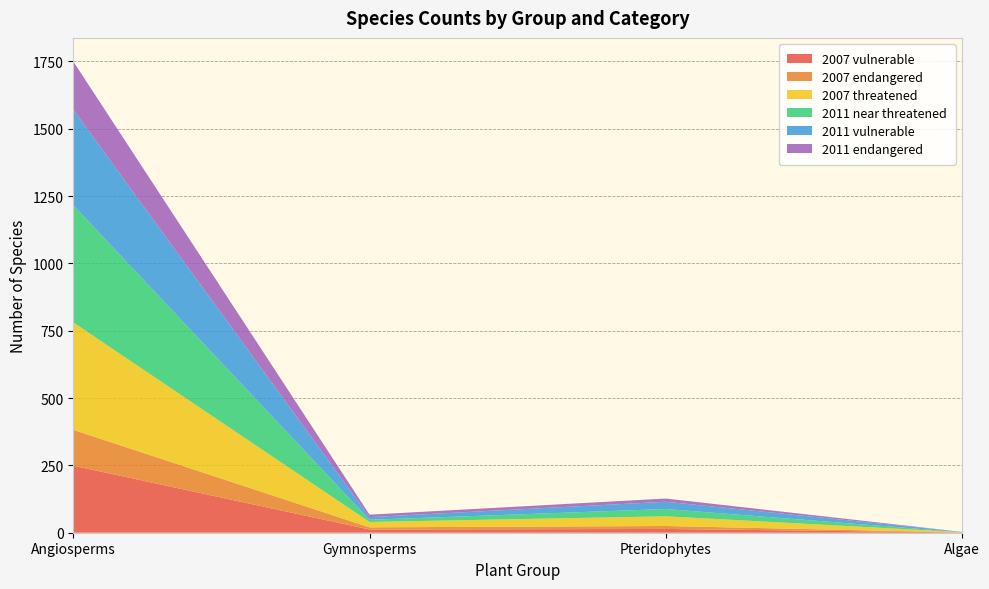

Reading left to right, extract all data points from this chart.

2007 vulnerable: 249	12	14	1
2007 endangered: 133	8	11	0
2007 threatened: 399	20	36	1
2011 near threatened: 435	8	27	0
2011 vulnerable: 355	10	27	1
2011 endangered: 179	9	12	0